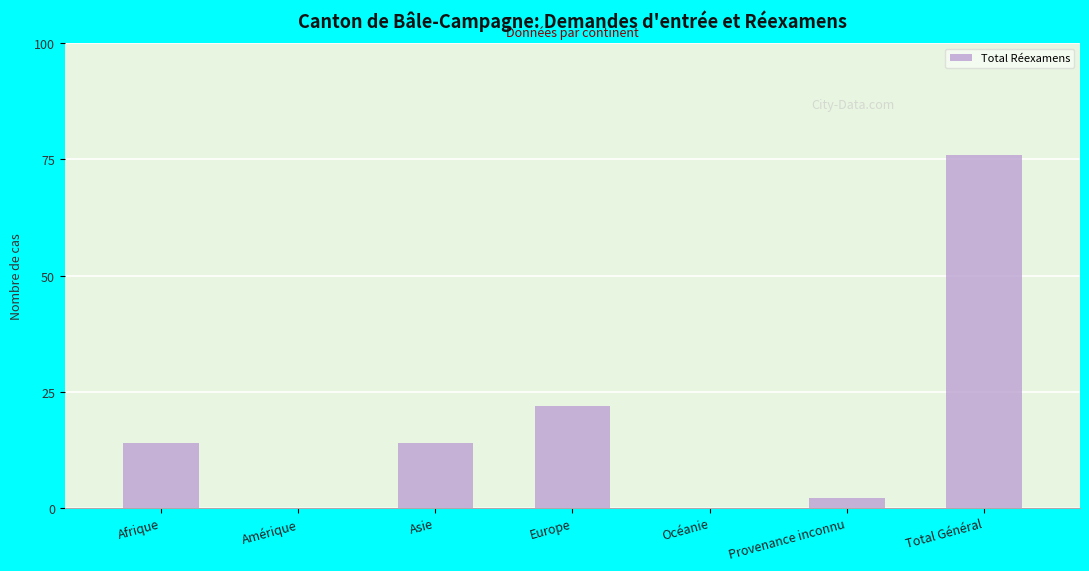

What is the maximum value shown in the chart?

76